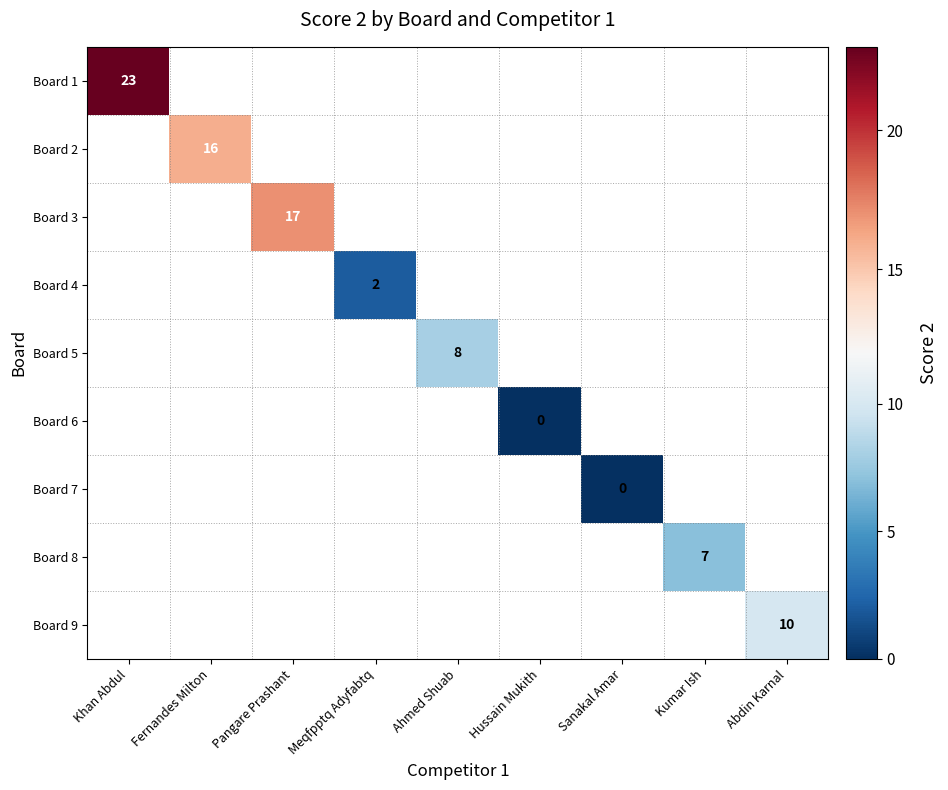

The Board 9 series shows 10 at Abdin Karnal. True or false?

True